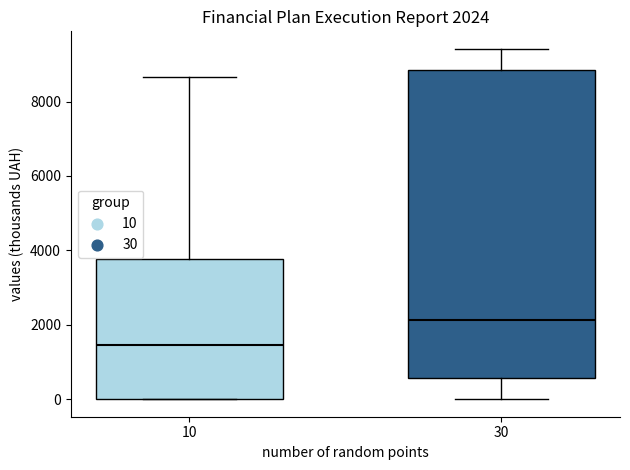

Which box has the lowest median line?

10